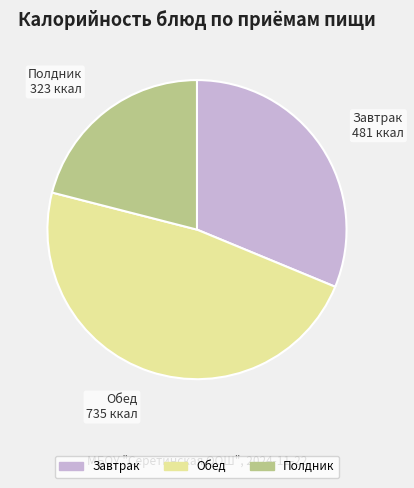

Combined, do Обед and Завтрак account for over 50%?

Yes